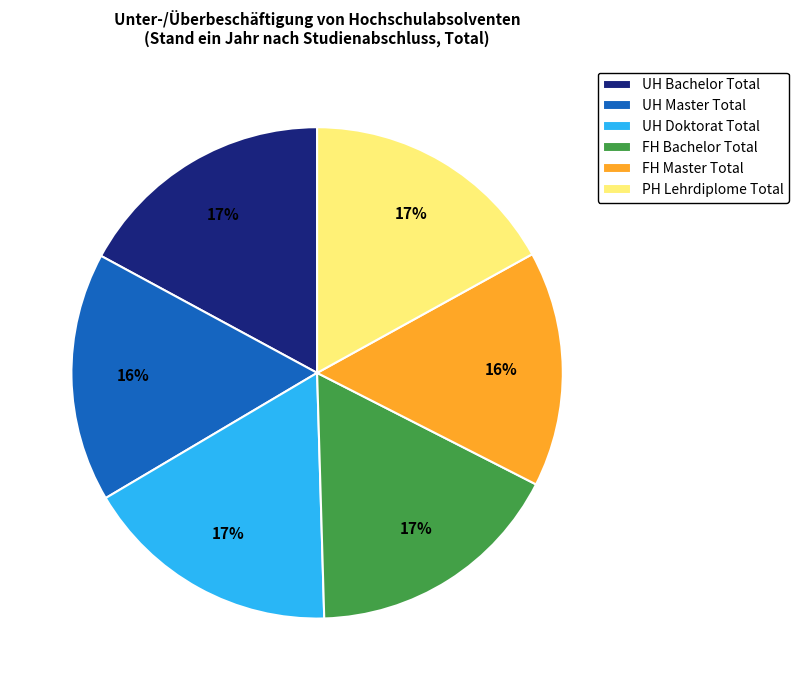

To the nearest percent, what is the average slice percentage?

17%